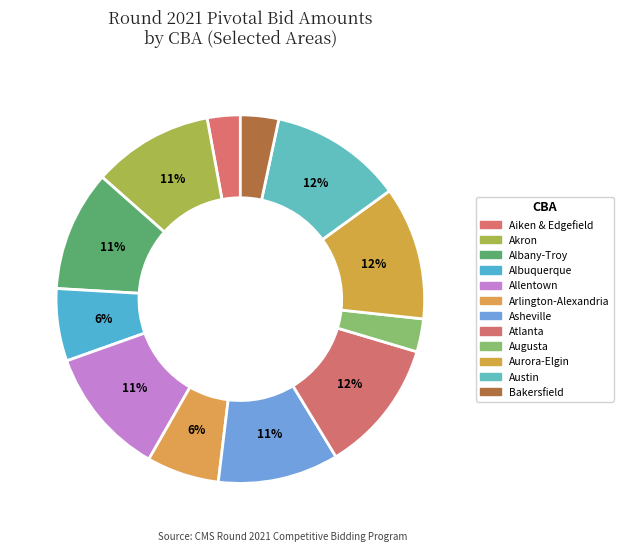

Does any single category account for the majority?

No